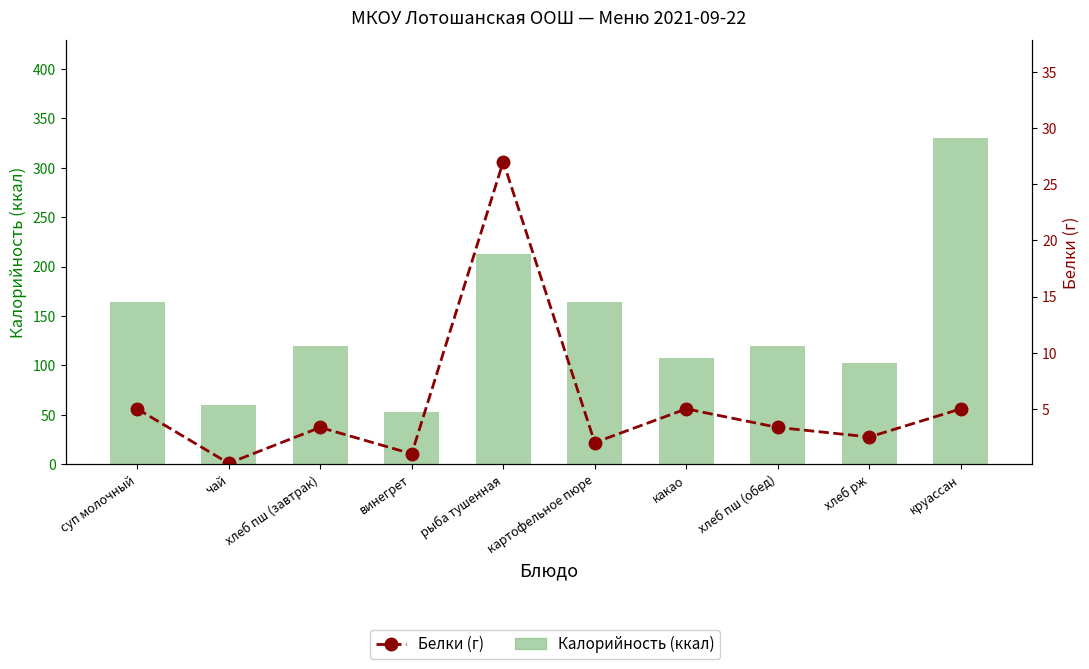

The value of Калорийность (ккал) at какао is 107.0. True or false?

True